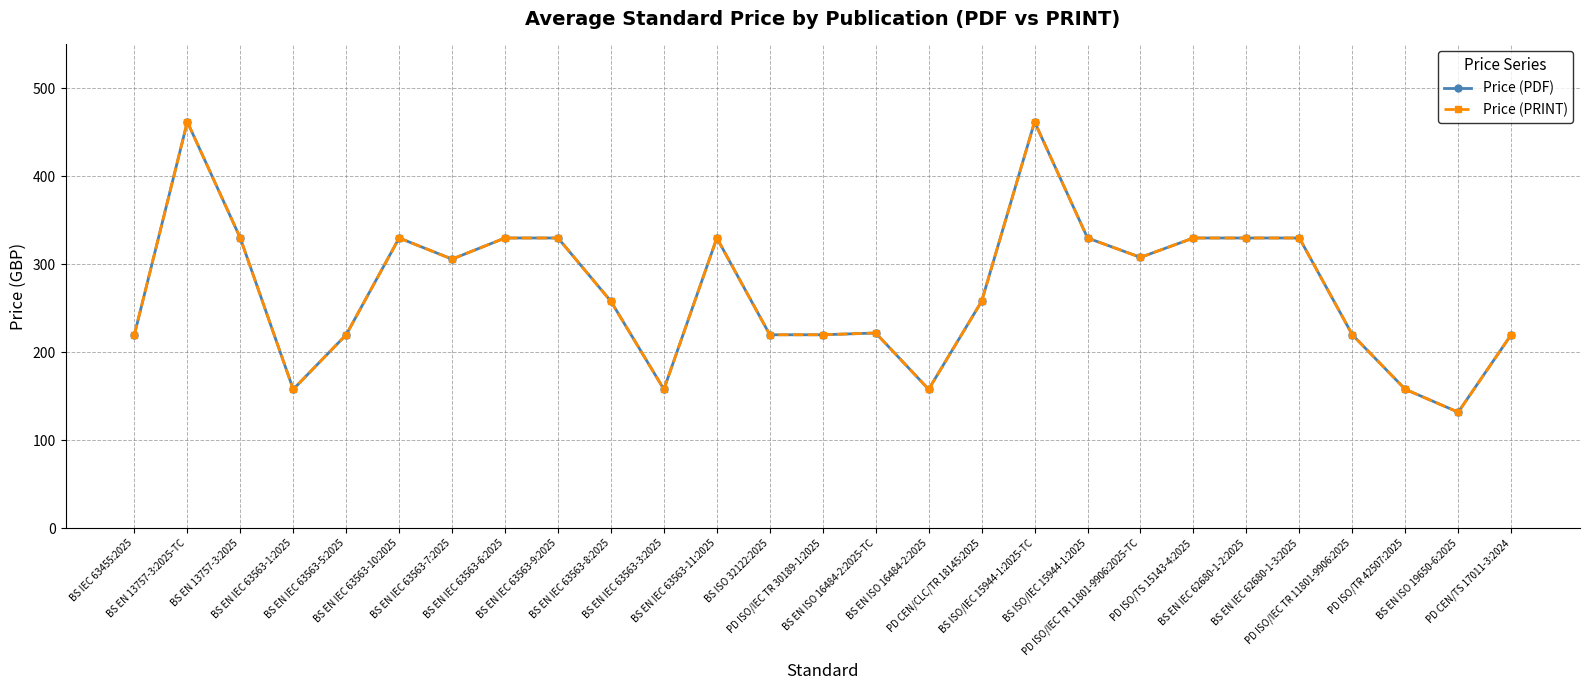

Reading right to left, extract all data points from this chart.

Price (PDF): 220	132	158	220	330	330	330	308	330	462	258	158	222	220	220	330	158	258	330	330	306	330	220	158	330	462	220
Price (PRINT): 220	132	158	220	330	330	330	308	330	462	258	158	222	220	220	330	158	258	330	330	306	330	220	158	330	462	220